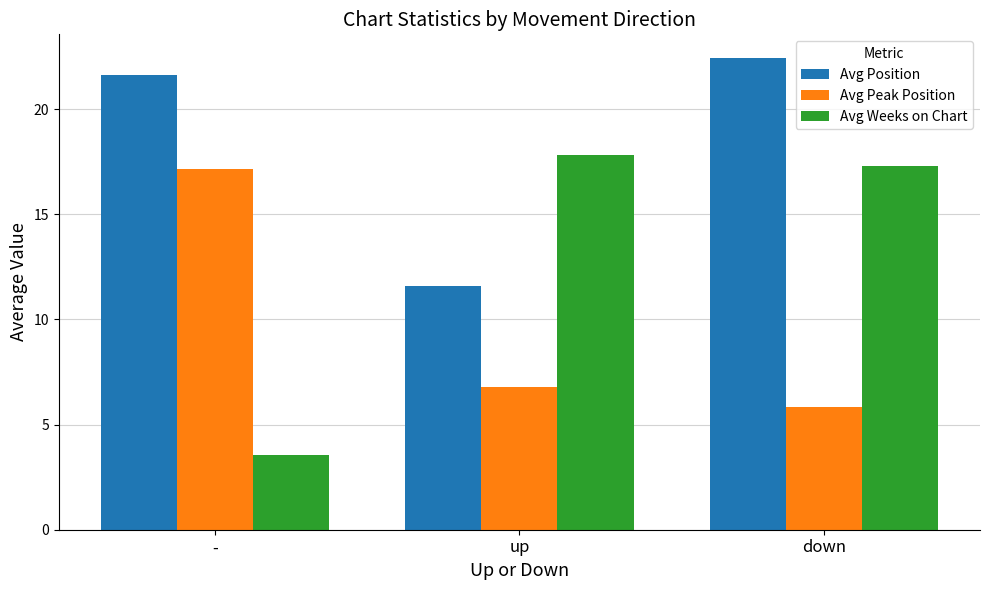

Does the chart contain any negative values?

No